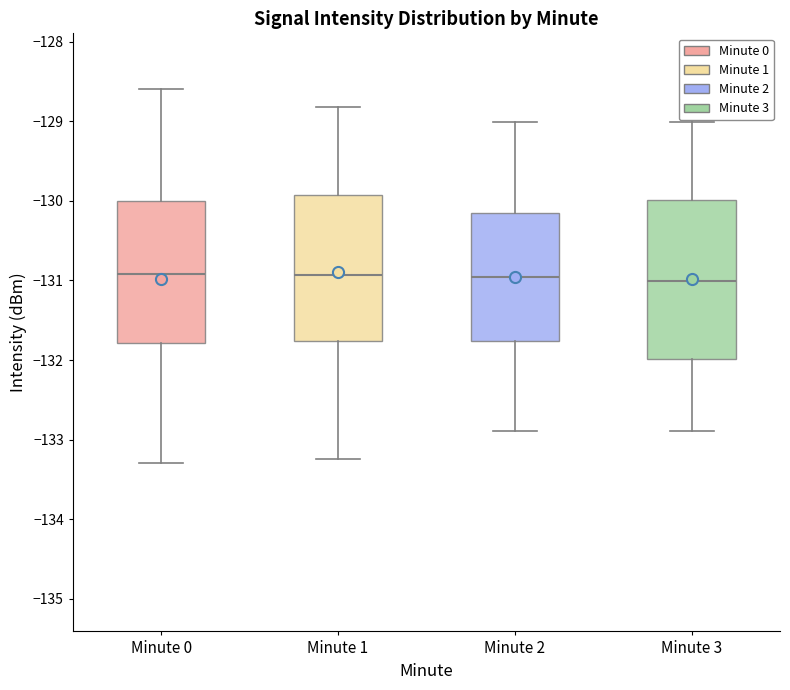

Reading left to right, transcribe this box plot: for each box, give where its median line is, the range the box spans, and where its two whiskers end, as read against the y-axis. The values are not printed on the chart, so give them approximately, as read against the axis.

Minute 0: median -130.9, box -131.8 to -130.0, whiskers -133.3 to -128.6
Minute 1: median -130.9, box -131.8 to -129.9, whiskers -133.2 to -128.8
Minute 2: median -131.0, box -131.8 to -130.2, whiskers -132.9 to -129.0
Minute 3: median -131.0, box -132.0 to -130.0, whiskers -132.9 to -129.0